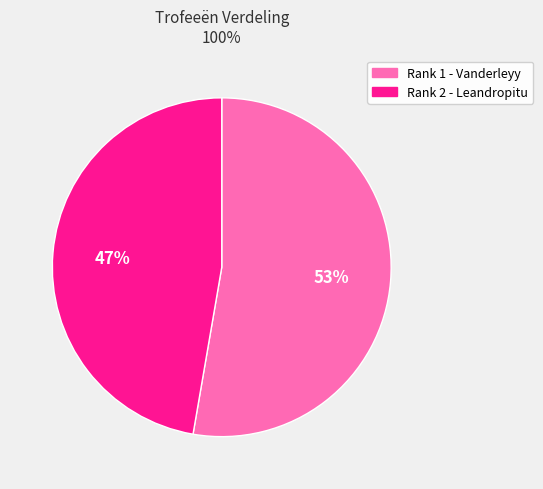

To the nearest percent, what is the average slice percentage?

50%